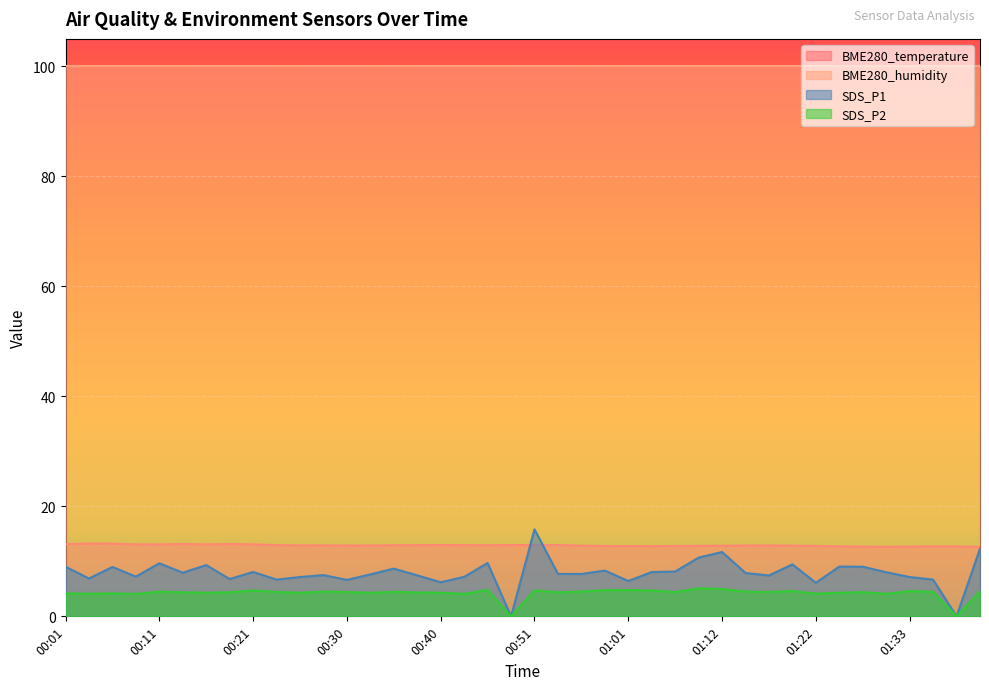

Does the chart display data point markers on the line(s)?

No